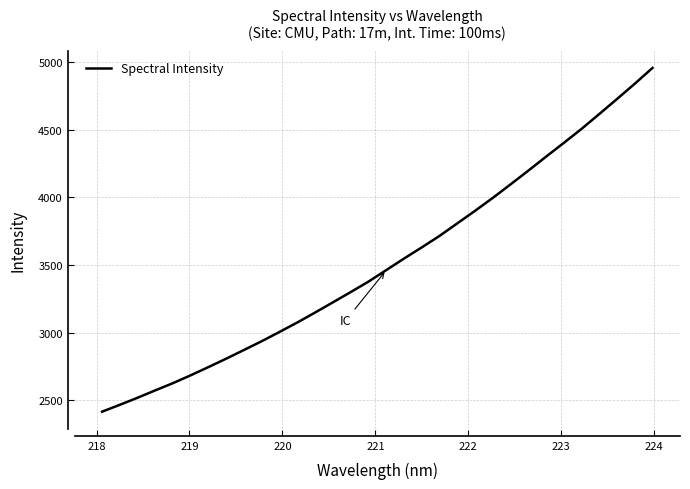

What is the difference between the maximum and minimum values?

2545.5